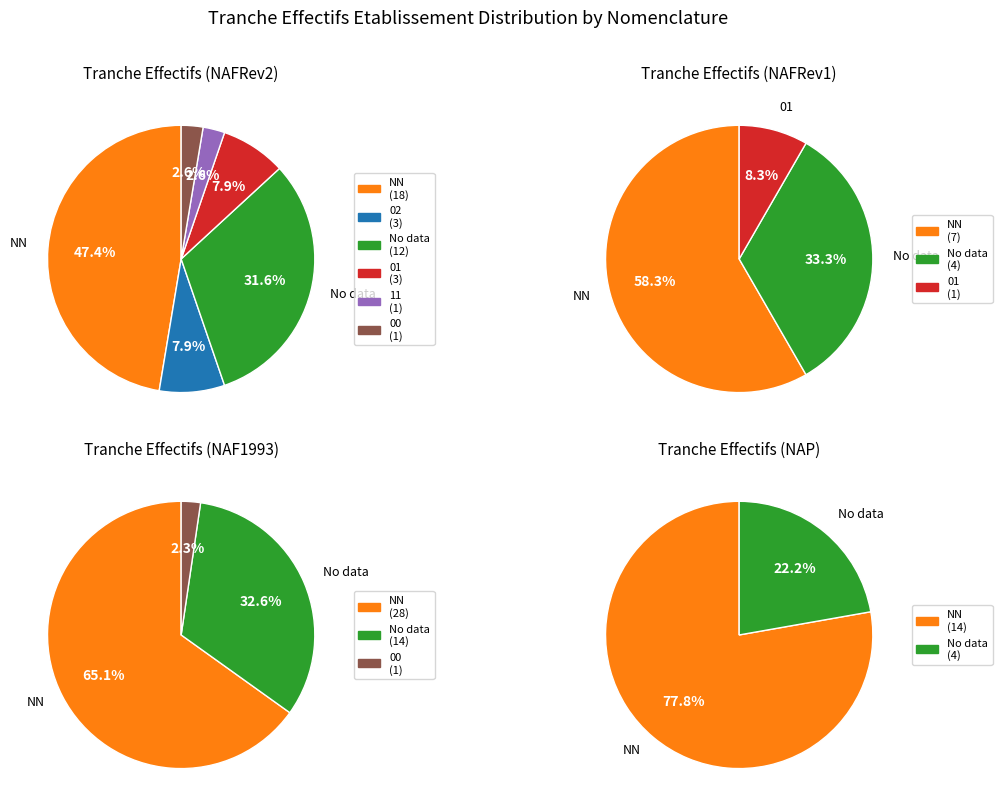

To the nearest percent, what is the average slice percentage?

17%